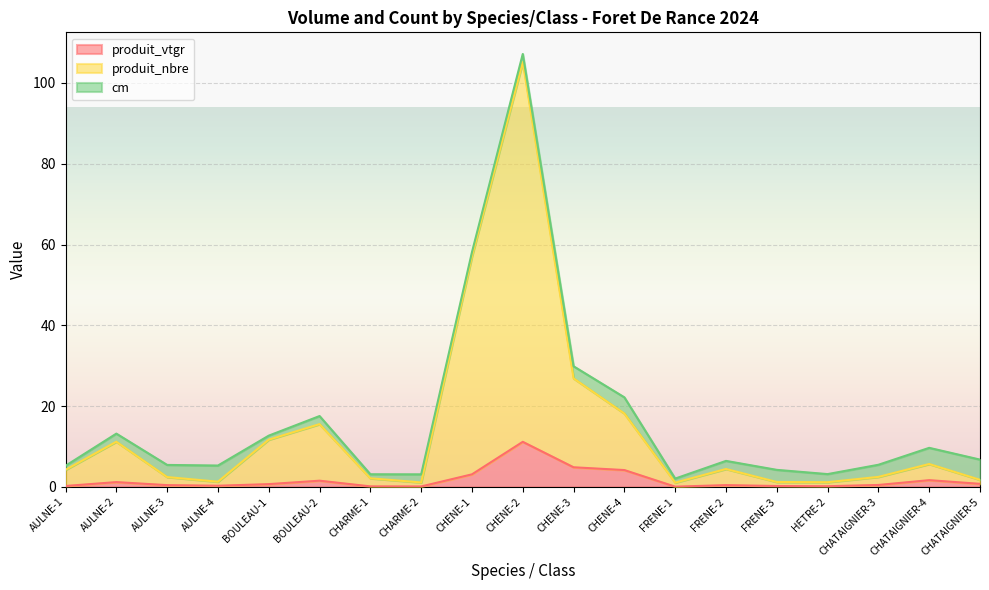

Which has a higher value, FRENE-2 or AULNE-2?

AULNE-2